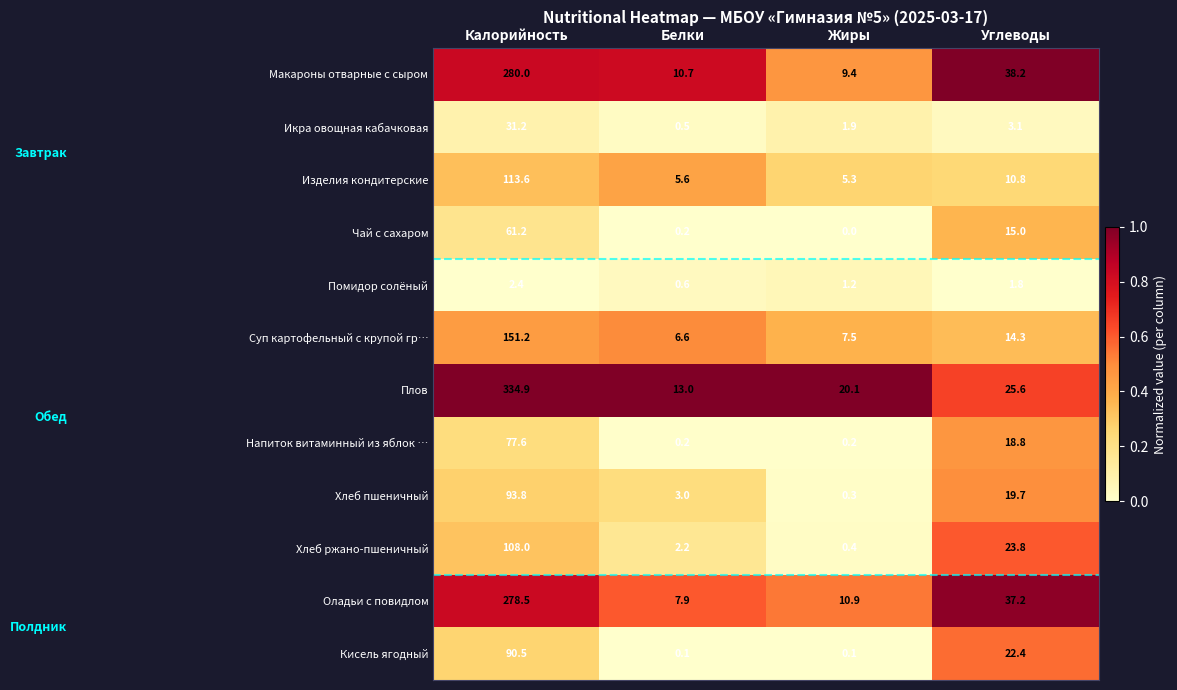

What is the sum of the Макароны отварные с сыром values at Углеводы and Белки?

48.9